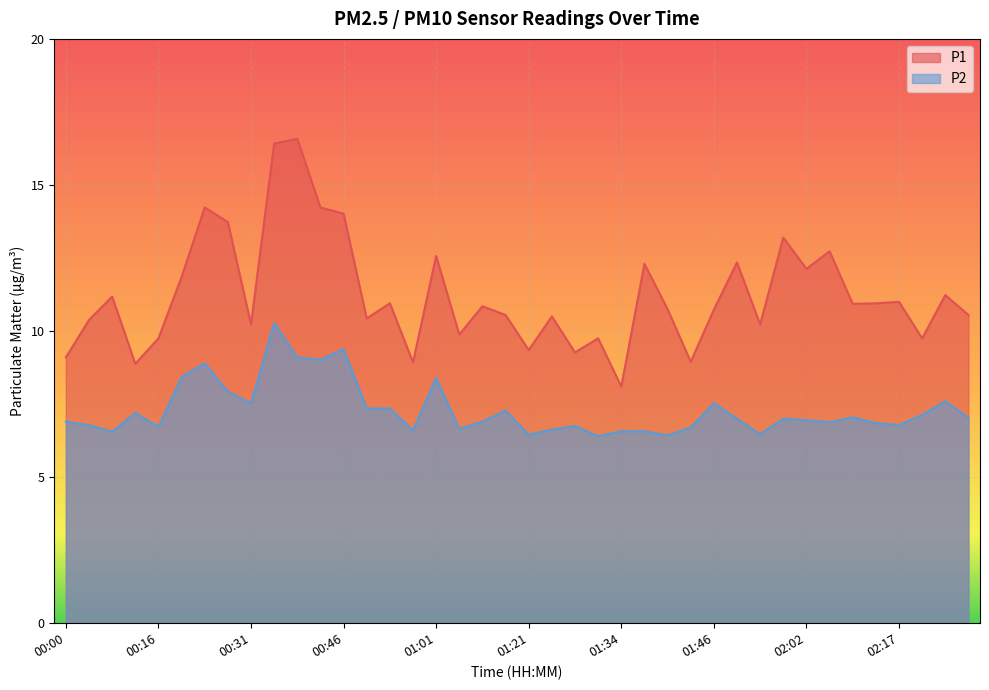

True or false: P1 and P2 intersect in this chart.

False